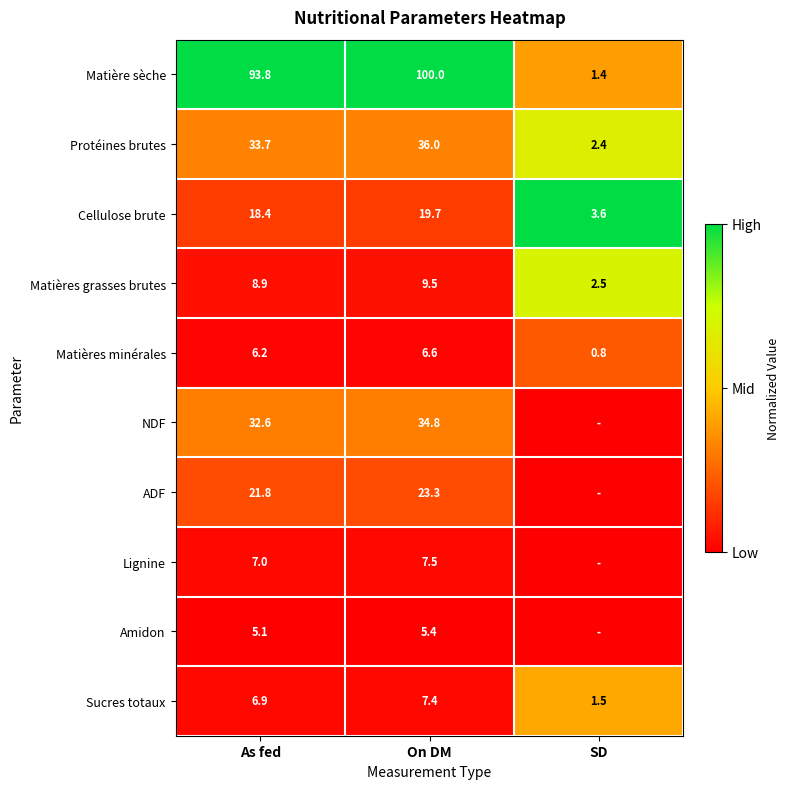

The Amidon series shows 1.6 at As fed. True or false?

False